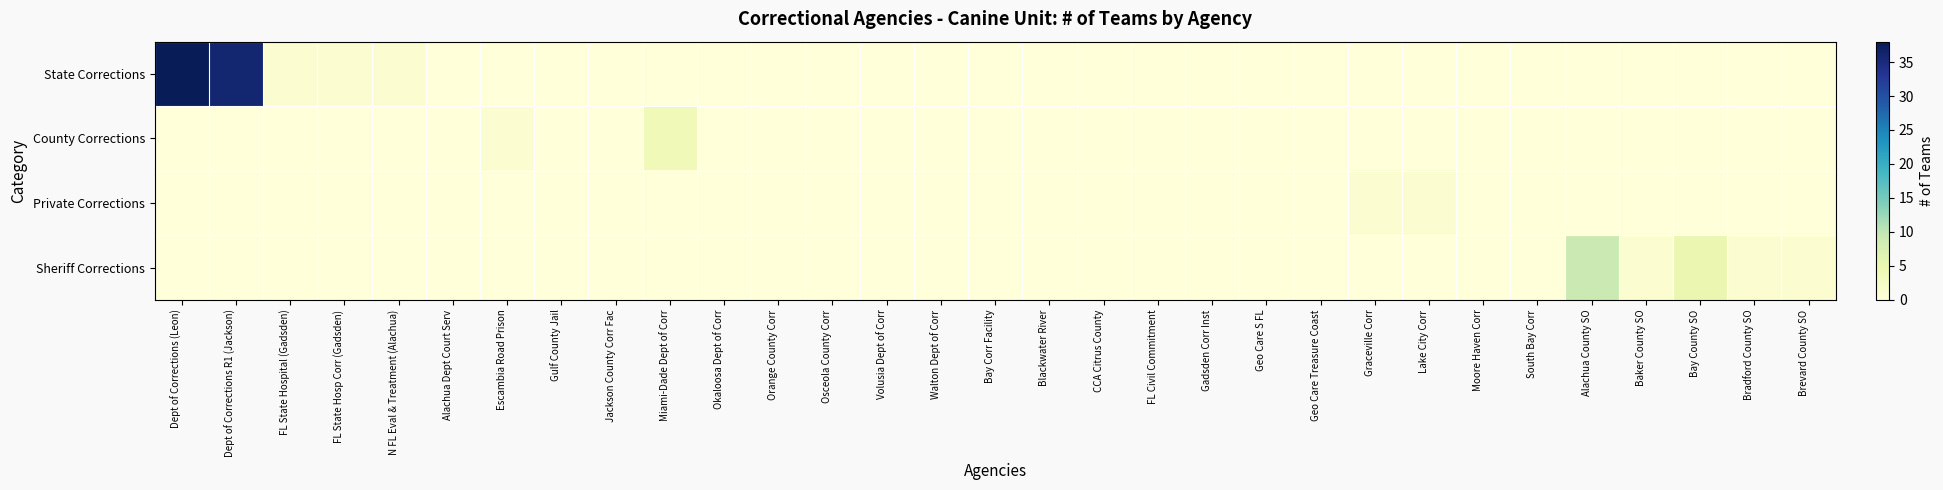

Which series changed the most between N FL Eval & Treatment (Alachua) and Bay County SO?

Sheriff Corrections